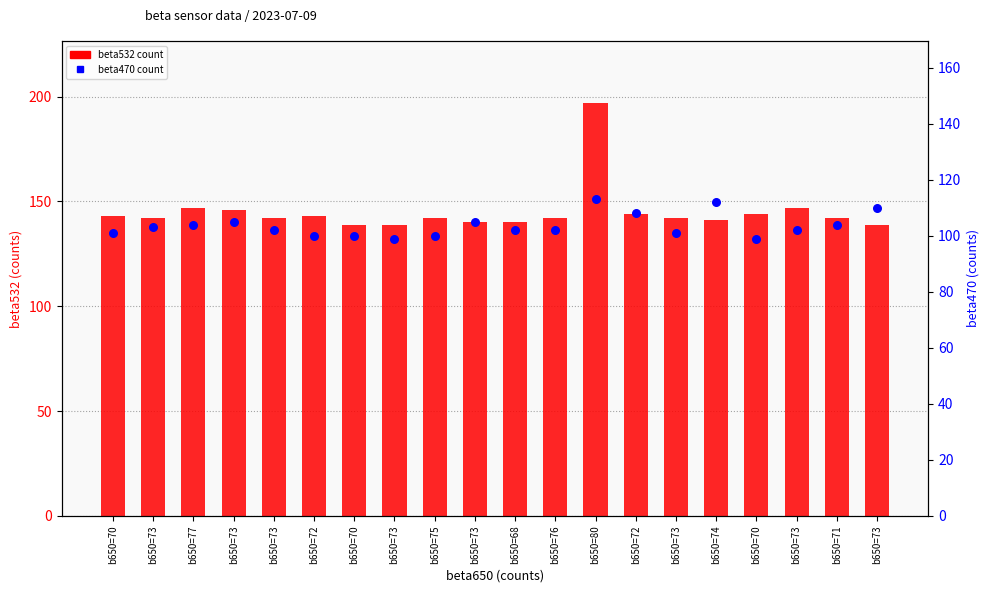

At how many categories does at least one series exceed 108?

20